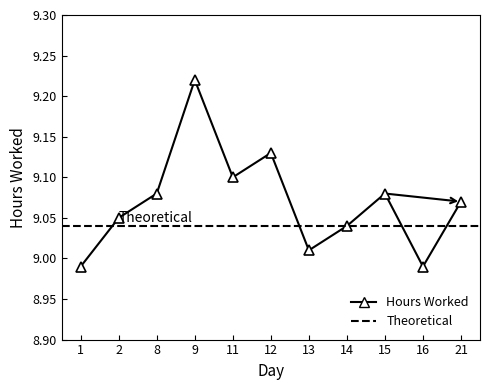

List the labels in order of value, largest first.

9, 12, 11, 8, 15, 21, 2, 14, 13, 1, 16